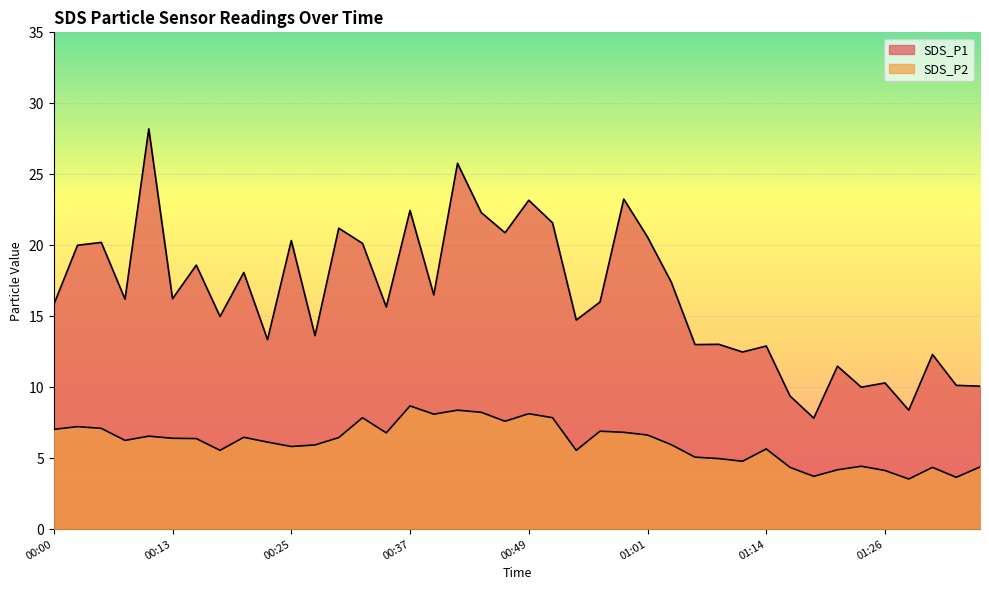

What is the minimum value shown in the chart?

3.5